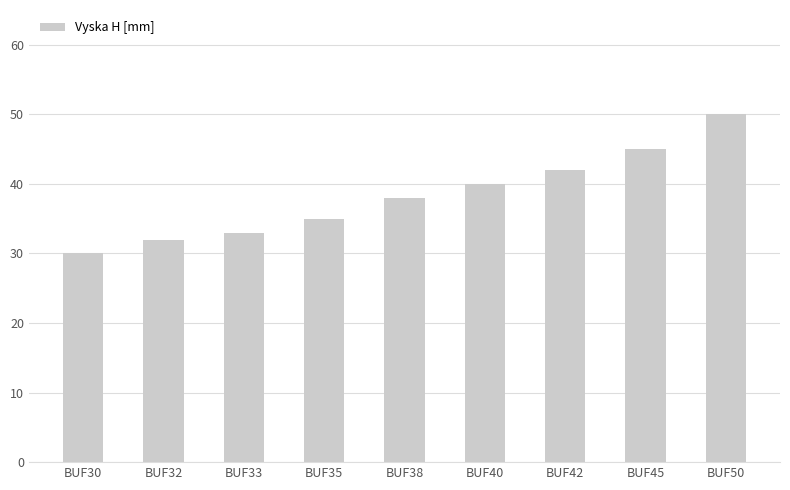

What is the sum of the values at BUF40 and BUF30?

70